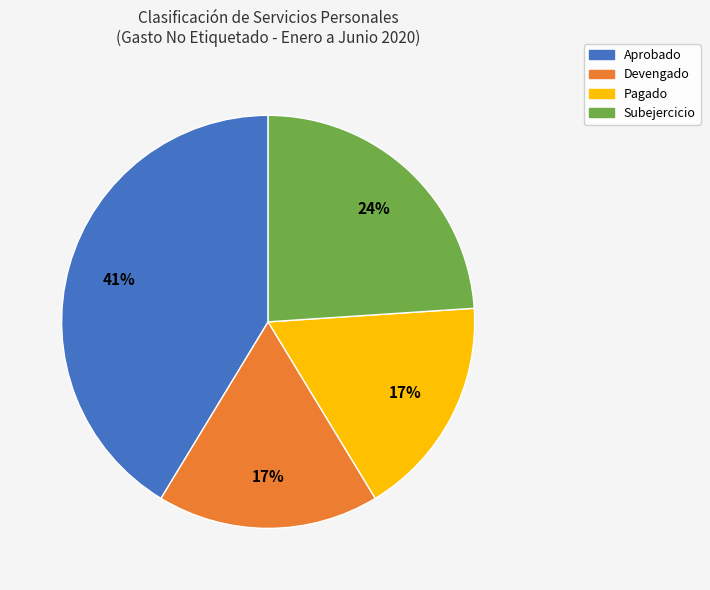

True or false: Aprobado accounts for 41% of the total.

True